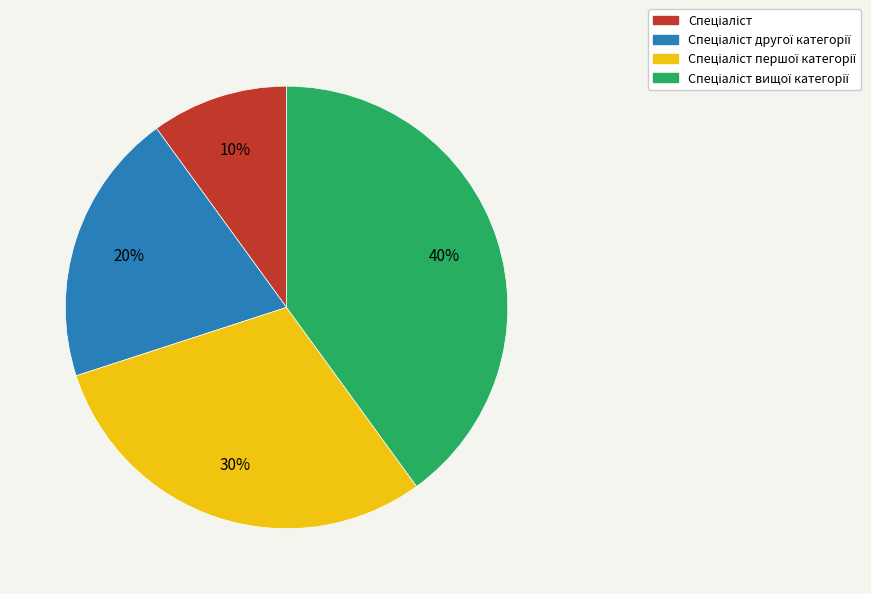

Does any single category account for the majority?

No